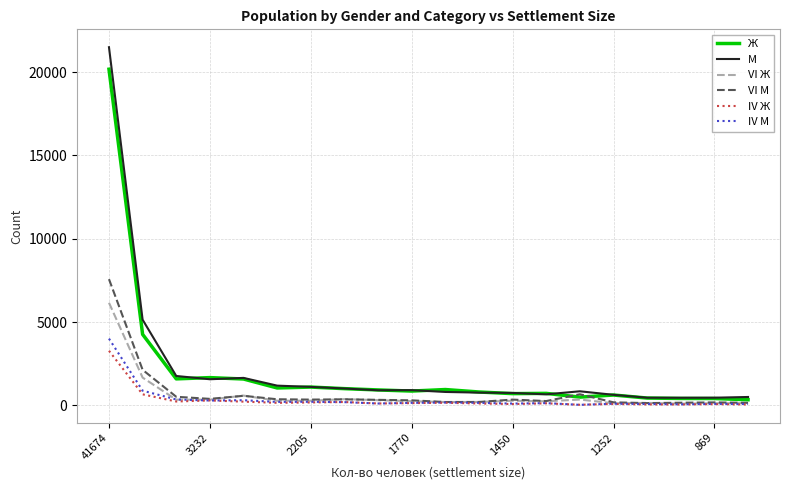

What is the maximum value shown in the chart?

21497